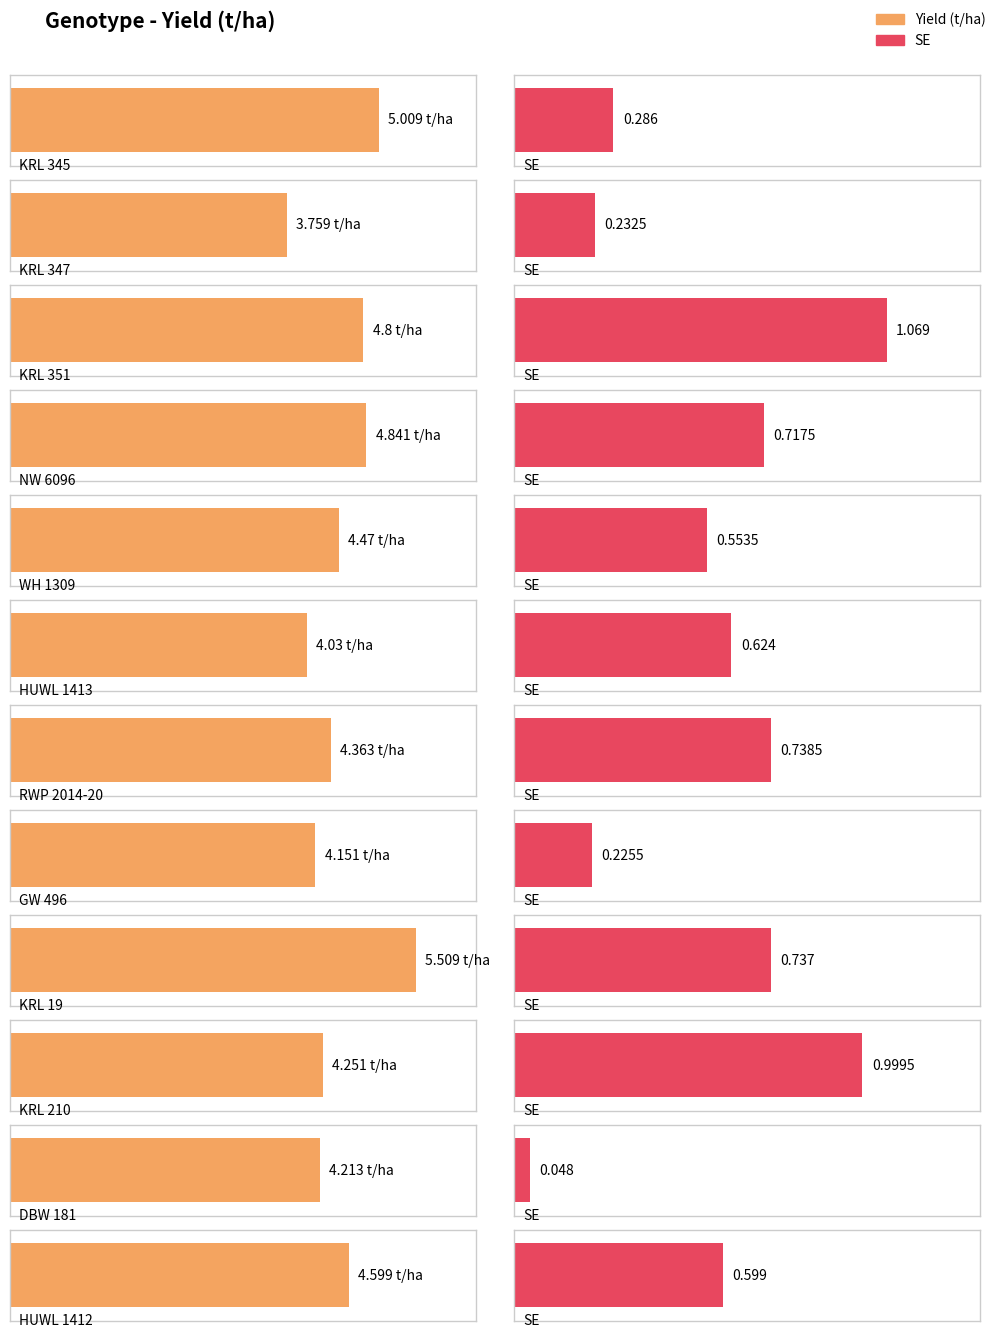

How many data points does each series have?

12